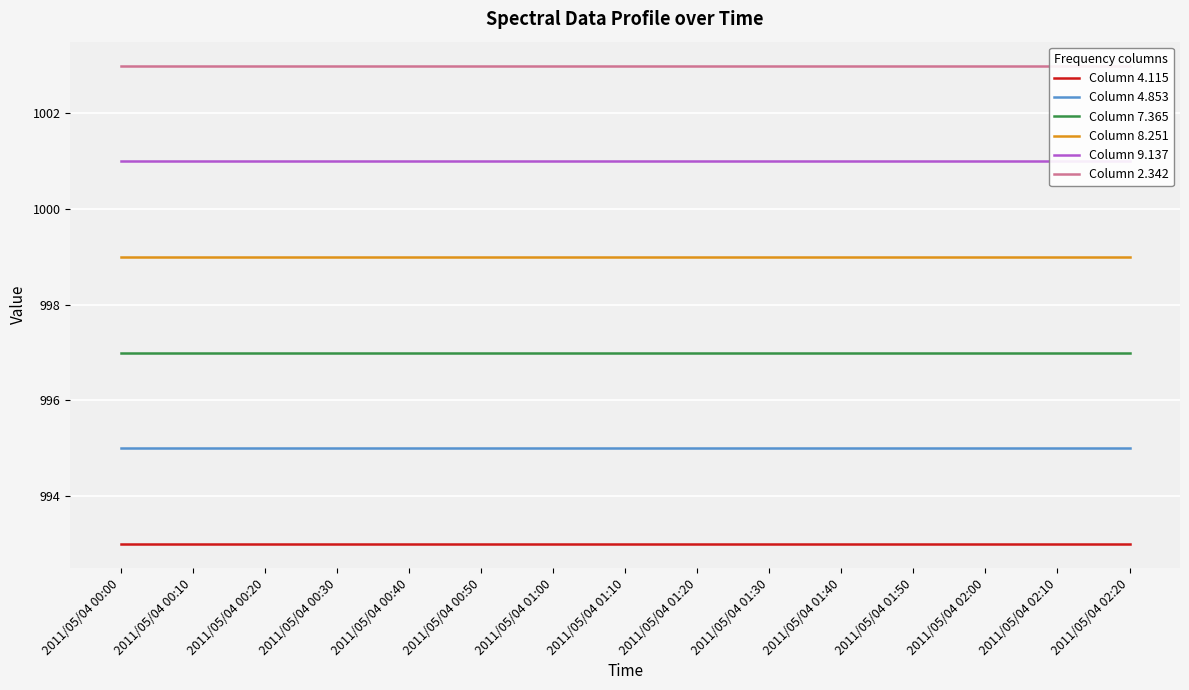

True or false: Column 4.853 and Column 4.115 intersect in this chart.

False